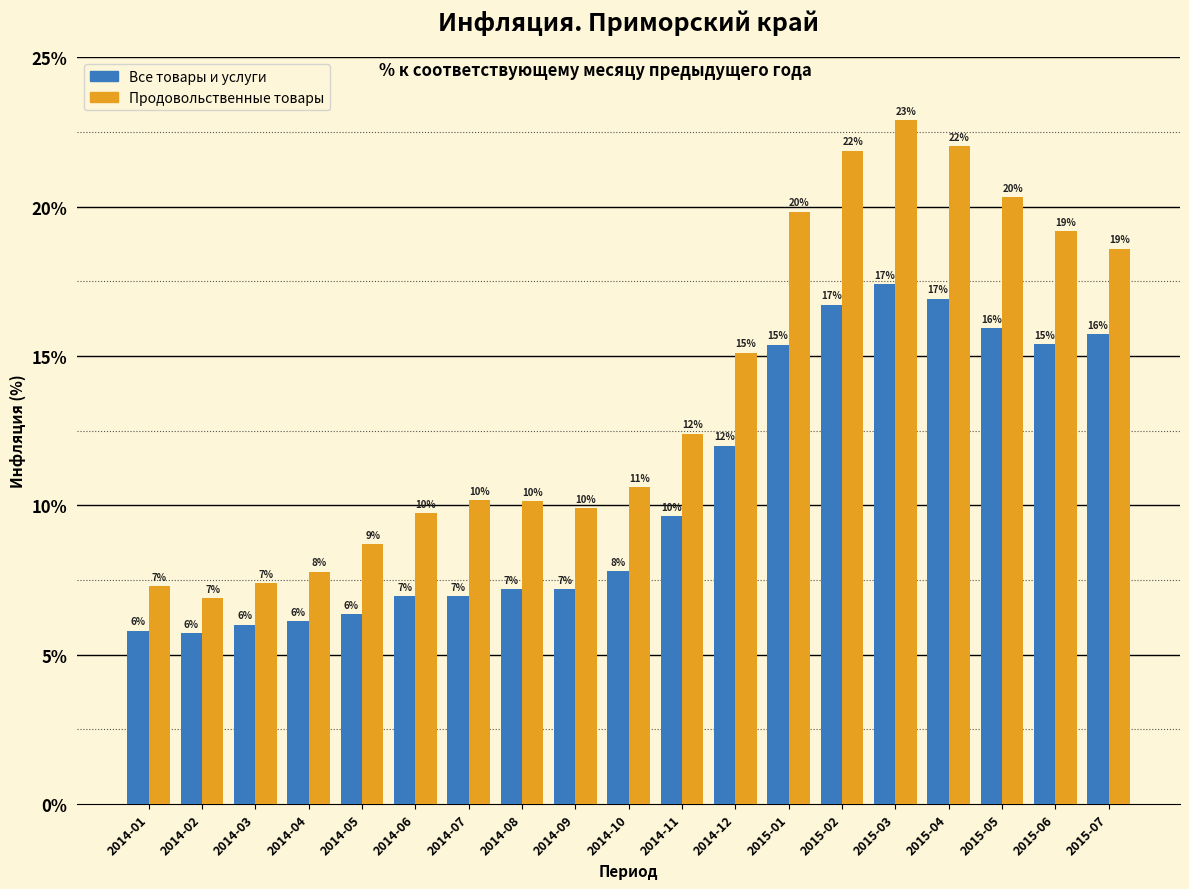

What value does the Все товары и услуги series have at 2014-10?

7.8